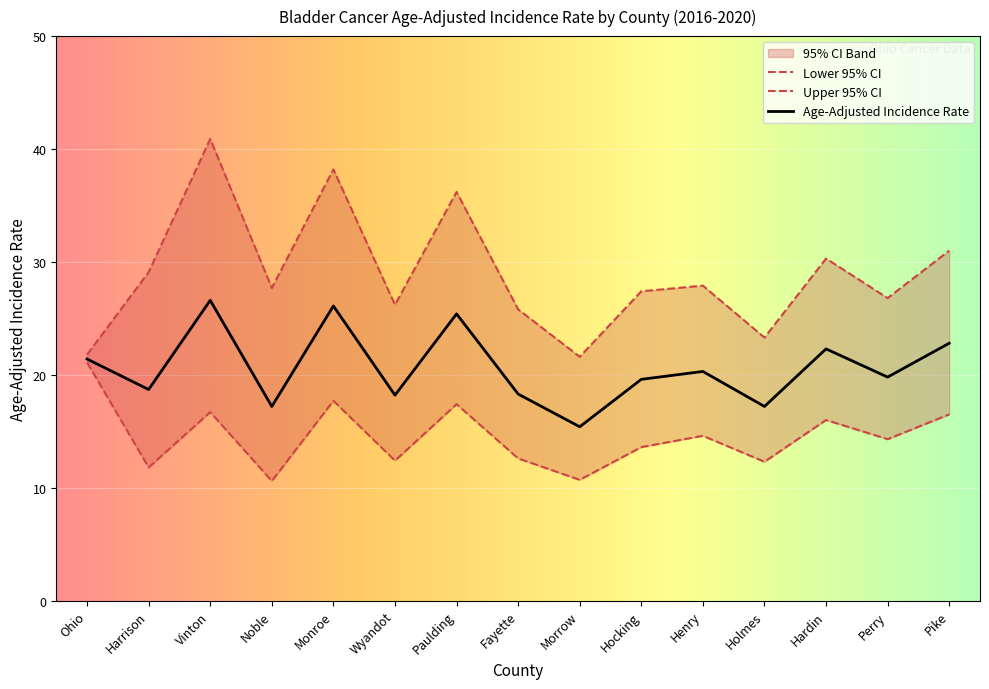

Which has a higher value, Noble or Pike?

Pike